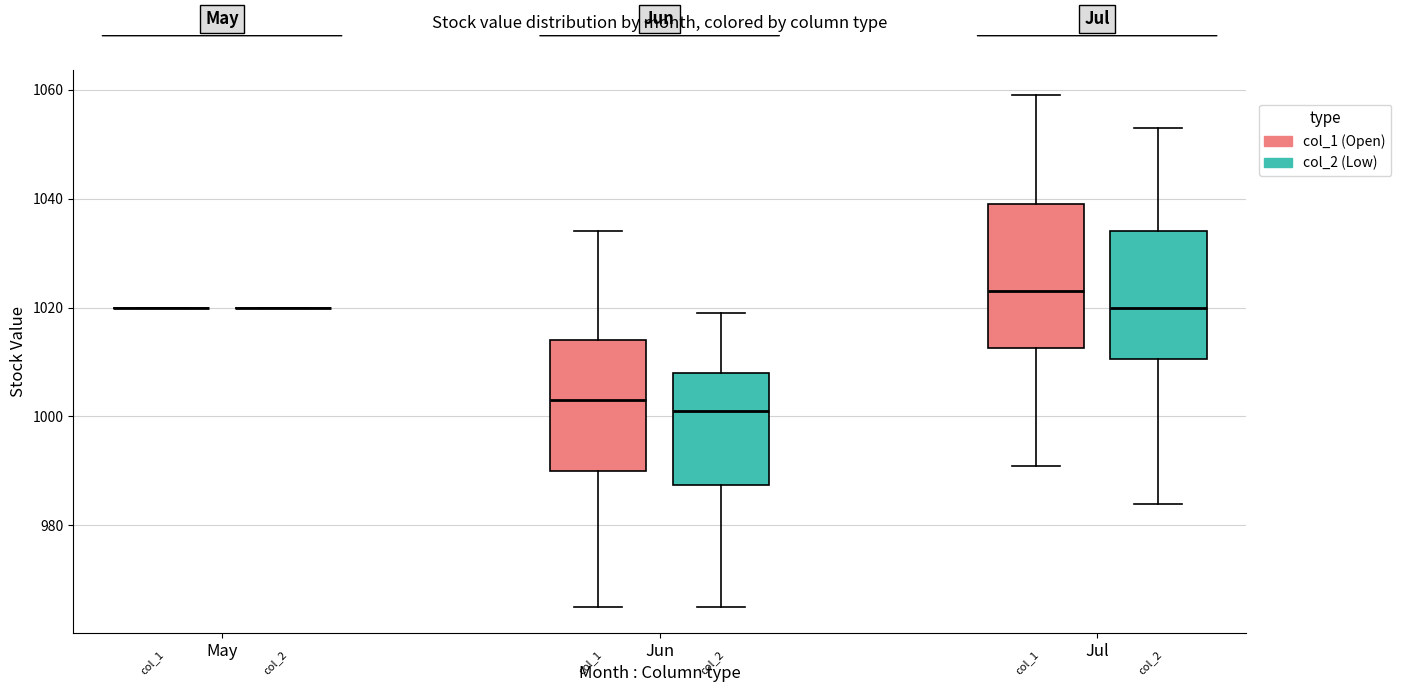

Which box is the tallest, from its lower edge to its upper edge?

Jul (col_1 (Open))